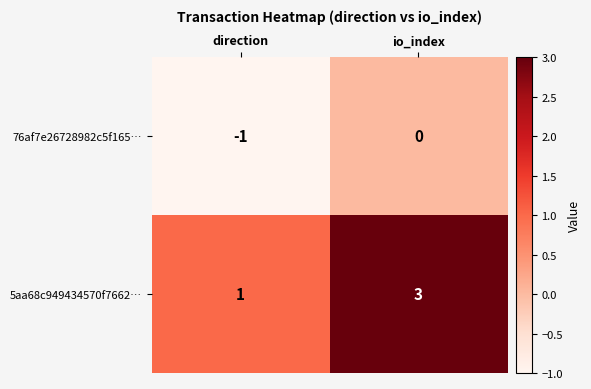

The 5aa68c949434570f7662… series shows 1 at io_index. True or false?

False